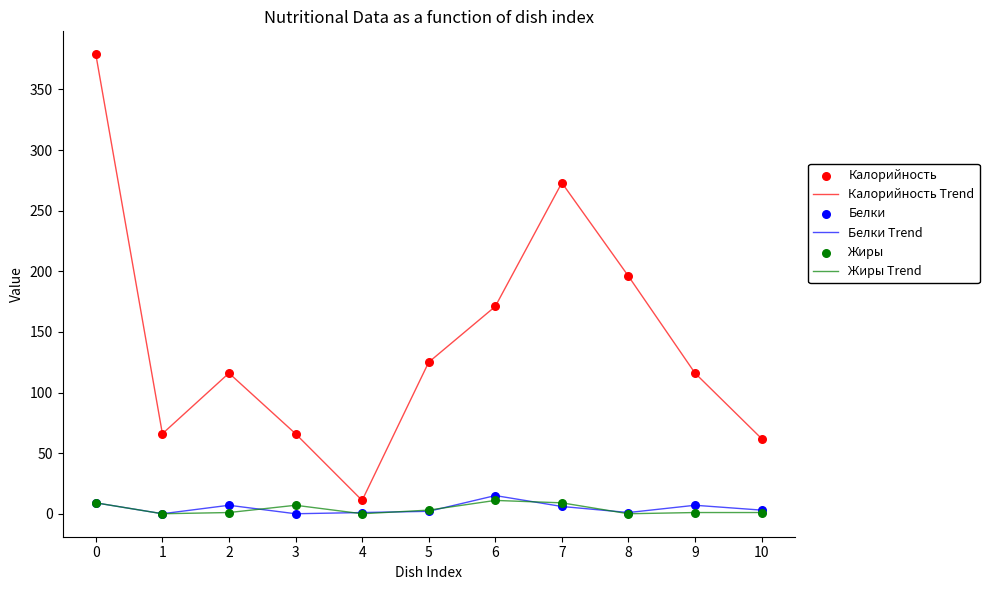

Which series has the largest range (max minus min)?

Калорийность Trend